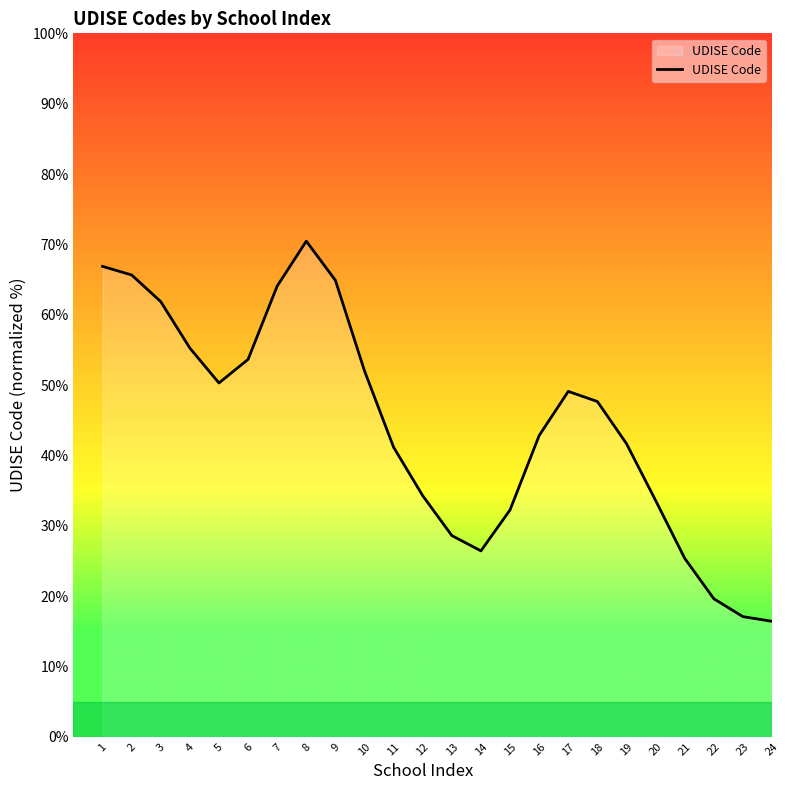

What is the smallest value displayed?

16.4